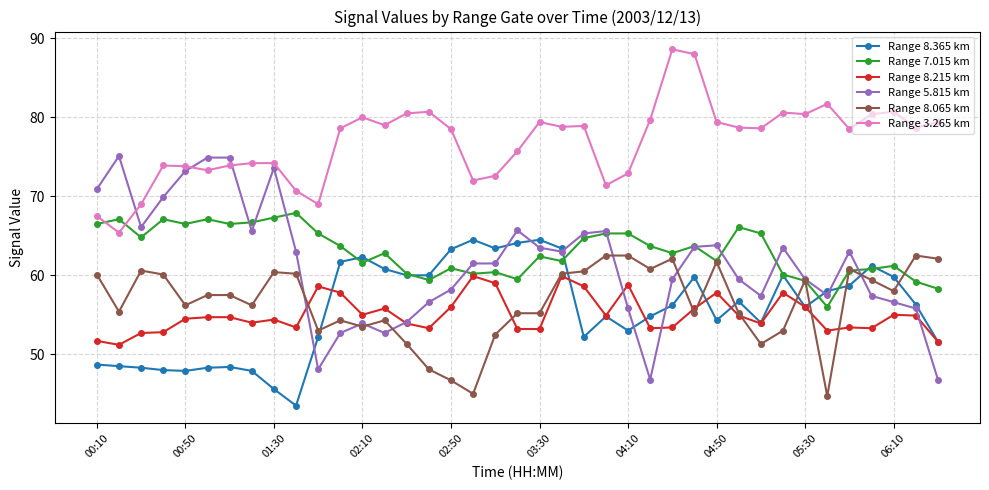

Rank the series by their maximum value, from highest to lowest.

Range 3.265 km, Range 5.815 km, Range 7.015 km, Range 8.365 km, Range 8.065 km, Range 8.215 km